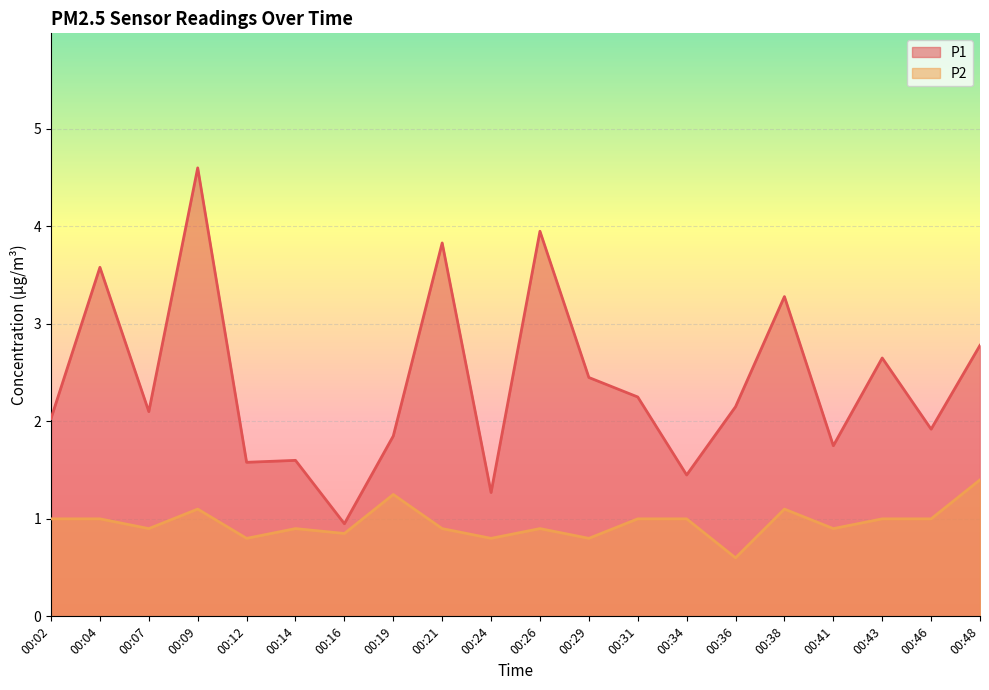

Which series has the widest spread of values?

P1